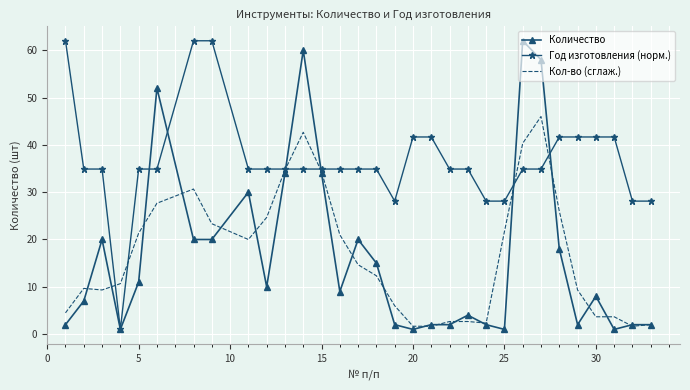

What are all the series names shown in the legend?

Количество, Год изготовления (норм.), Кол-во (сглаж.)